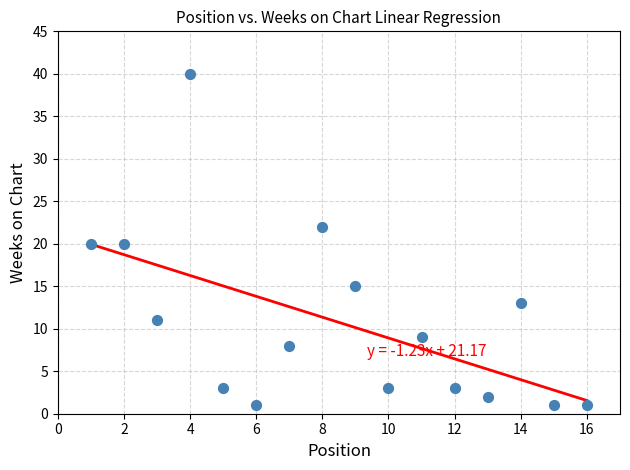

What is the range of Y values (max minus min)?

39